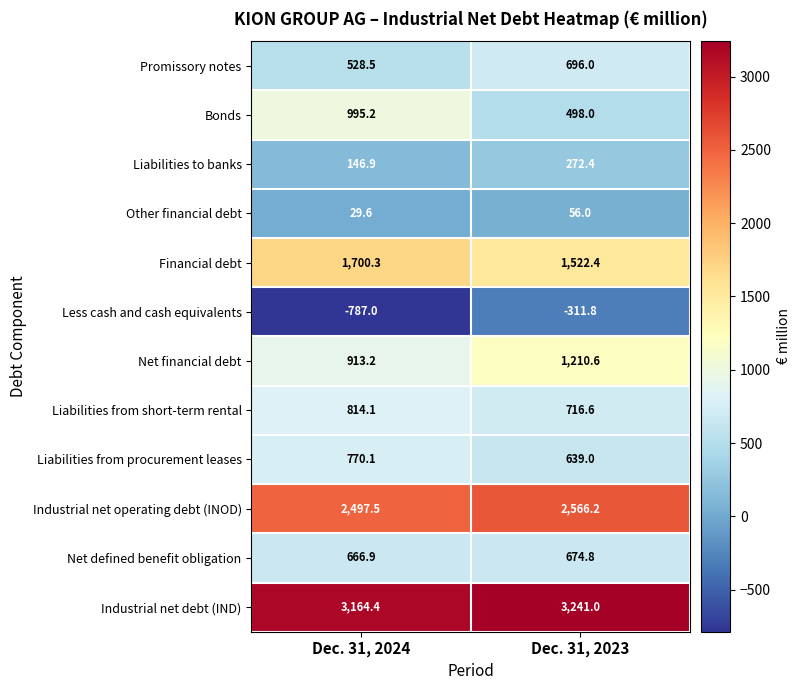

Reading left to right, transcribe all the data shown in this chart.

Promissory notes: 528.5	696.0
Bonds: 995.2	498.0
Liabilities to banks: 146.9	272.4
Other financial debt: 29.6	56.0
Financial debt: 1700.3	1522.4
Less cash and cash equivalents: -787.0	-311.8
Net financial debt: 913.2	1210.6
Liabilities from short-term rental: 814.1	716.6
Liabilities from procurement leases: 770.1	639.0
Industrial net operating debt (INOD): 2497.5	2566.2
Net defined benefit obligation: 666.9	674.8
Industrial net debt (IND): 3164.4	3241.0